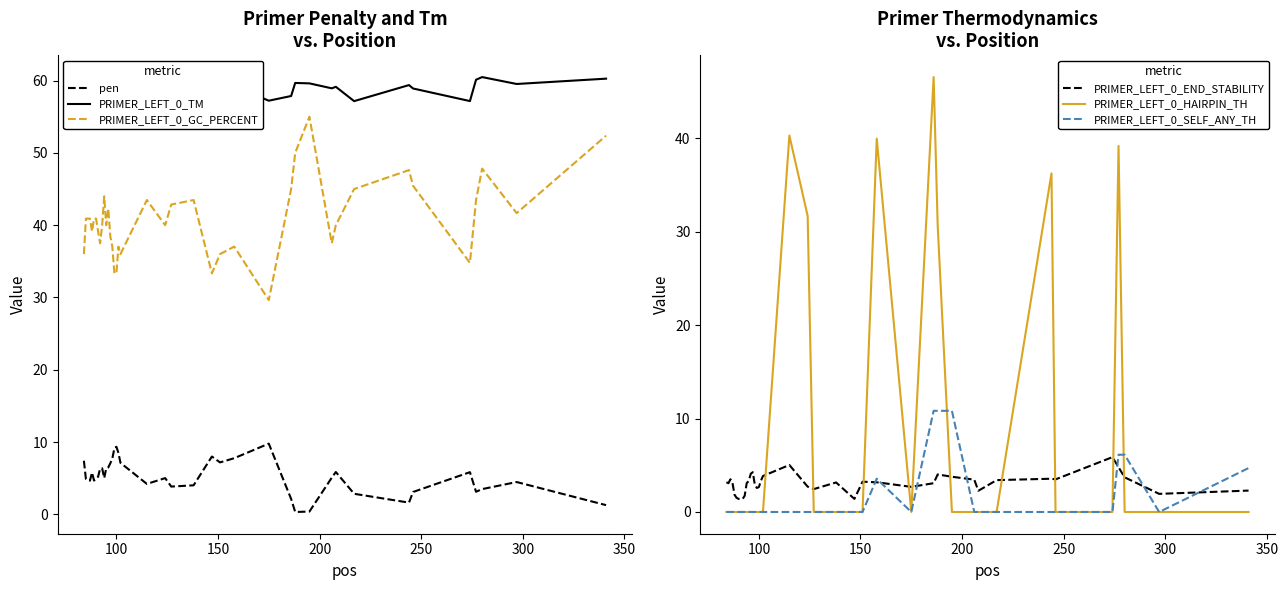

True or false: PRIMER_LEFT_0_GC_PERCENT and pen cross at least once.

False